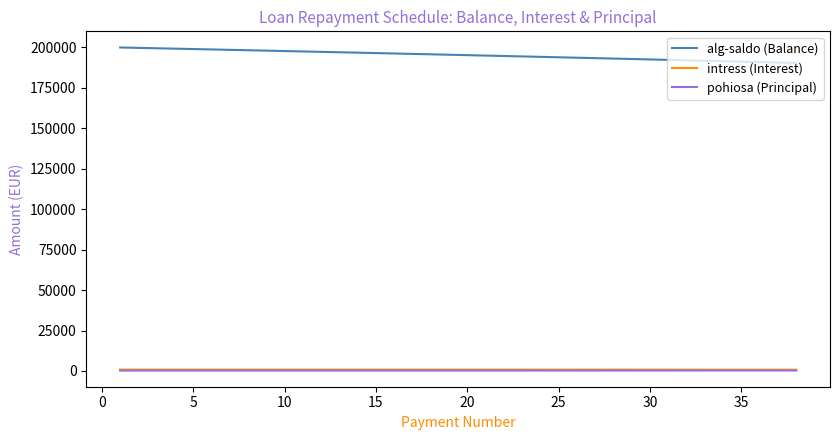

What is the maximum value shown in the chart?

200000.0